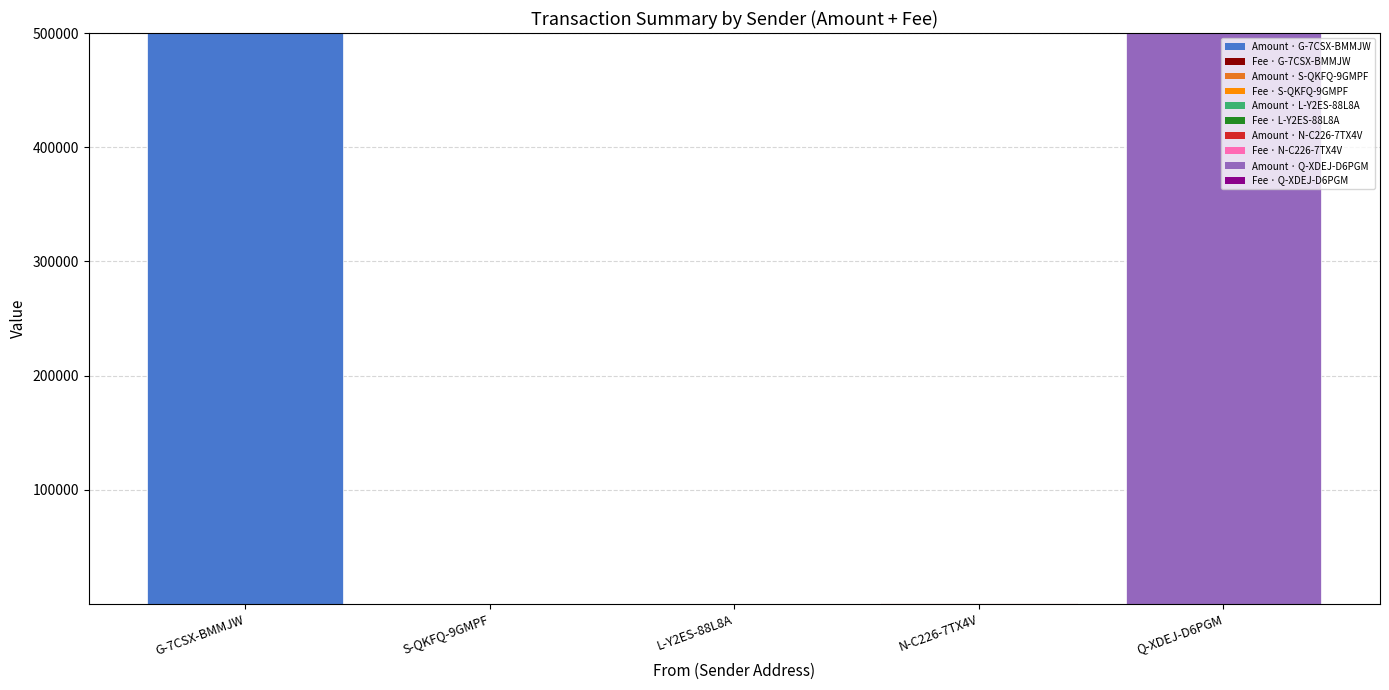

What is the average value of the Fee series?

0.5